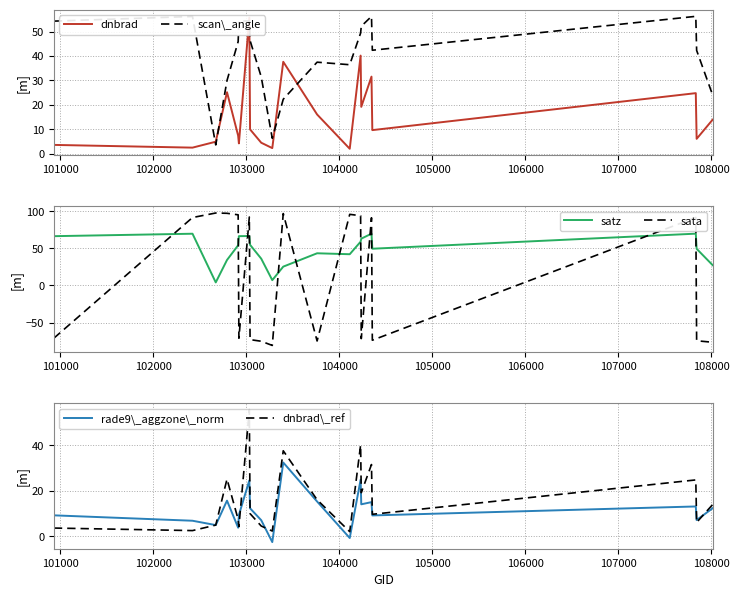

What is the highest value of the sata series?

97.7